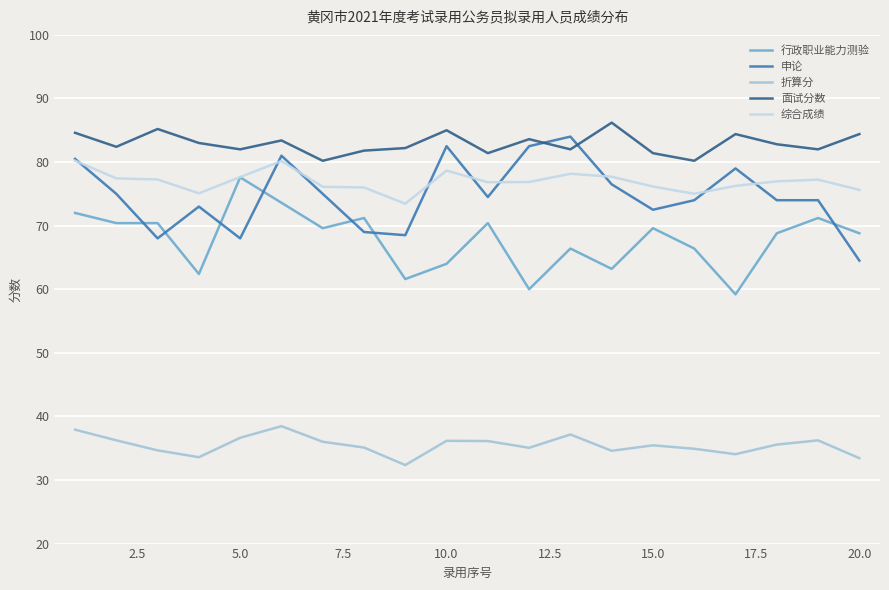

True or false: 折算分 and 申论 cross at least once.

False